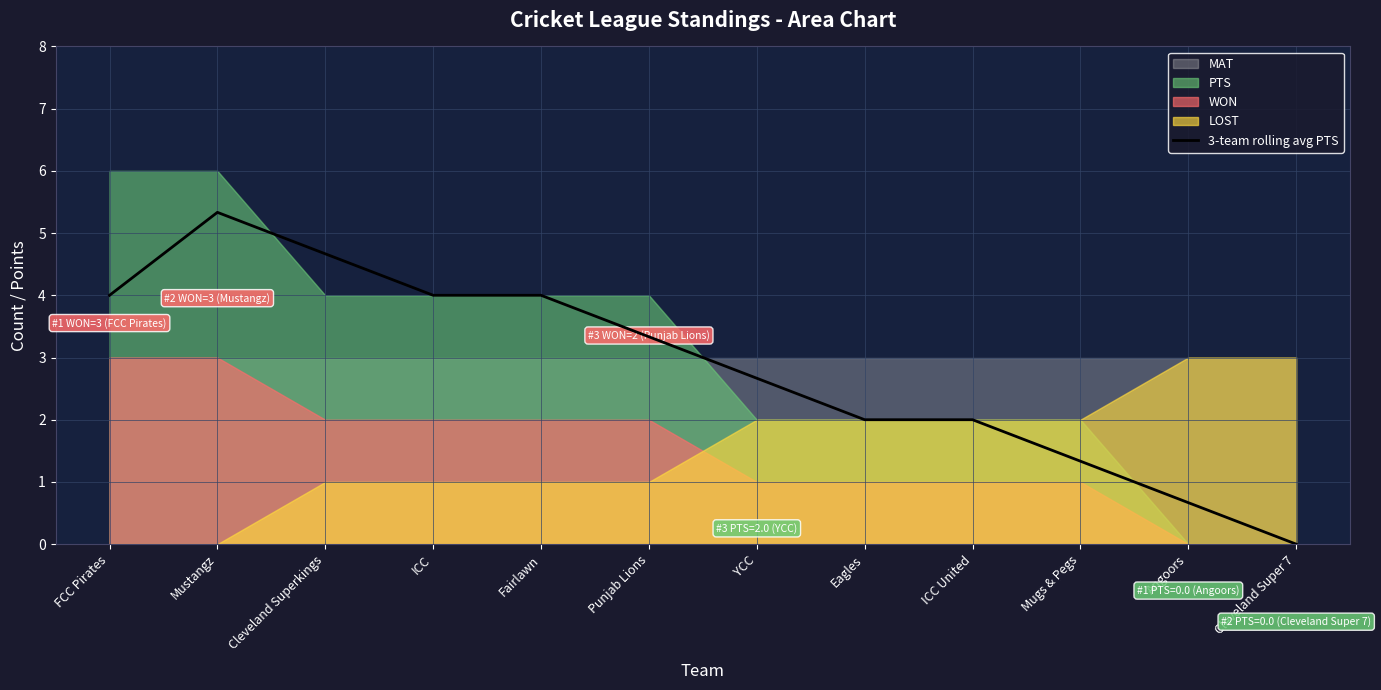

The chart shows a value of 2.0 at ICC United. True or false?

True